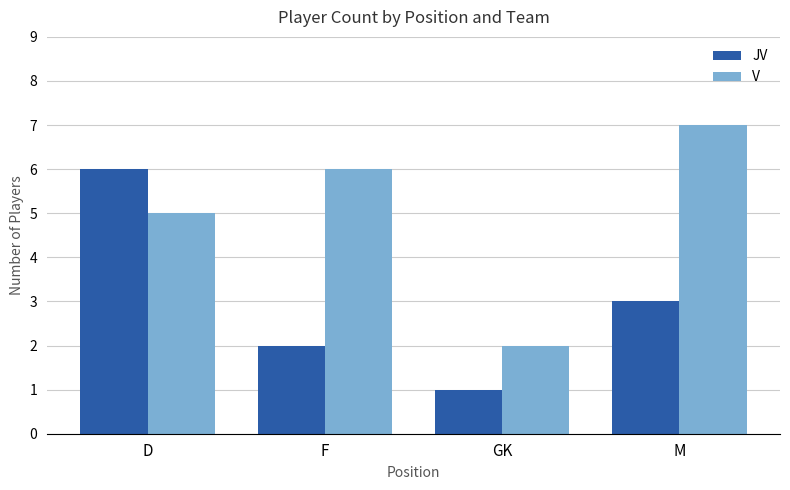

What are all the series names shown in the legend?

JV, V